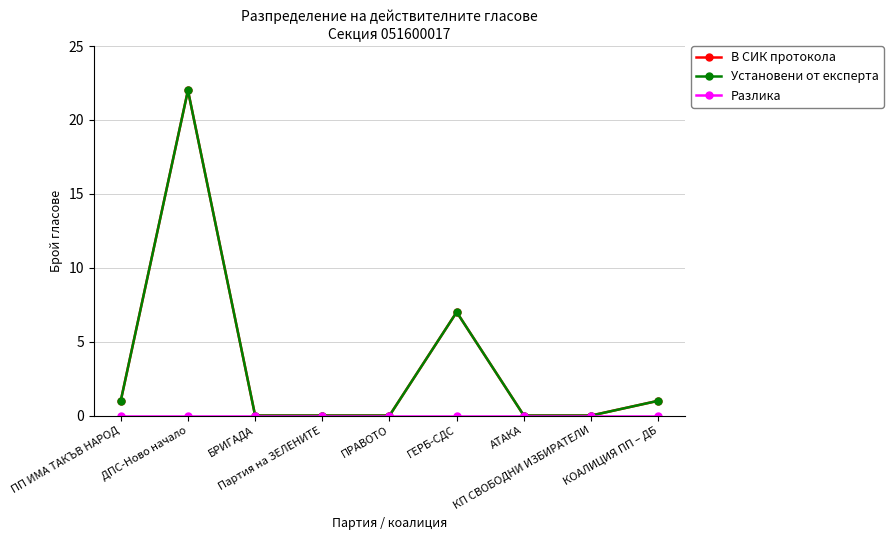

What is the label of the 1st point from the left?

ПП ИМА ТАКЪВ НАРОД